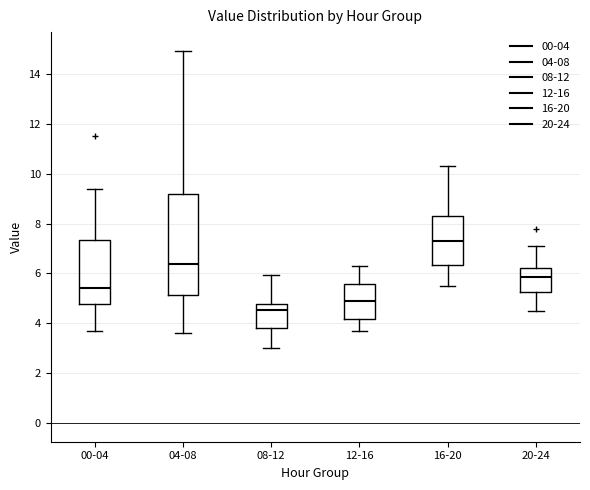

Which box has the highest median line?

16-20